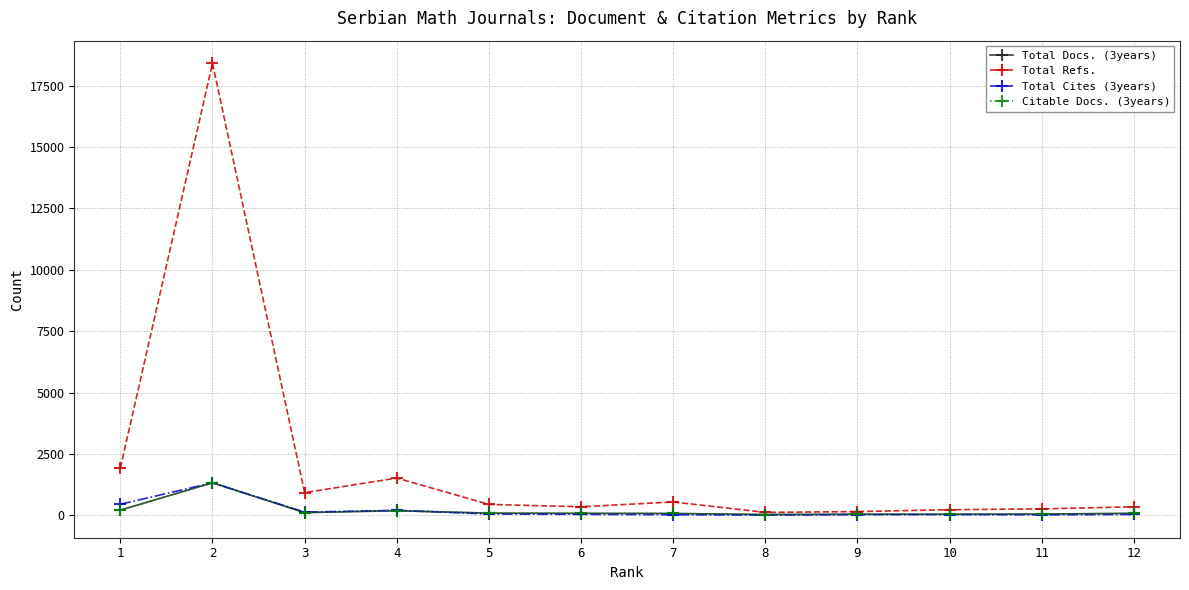

At which category does Total Refs. reach its first local valley?

3